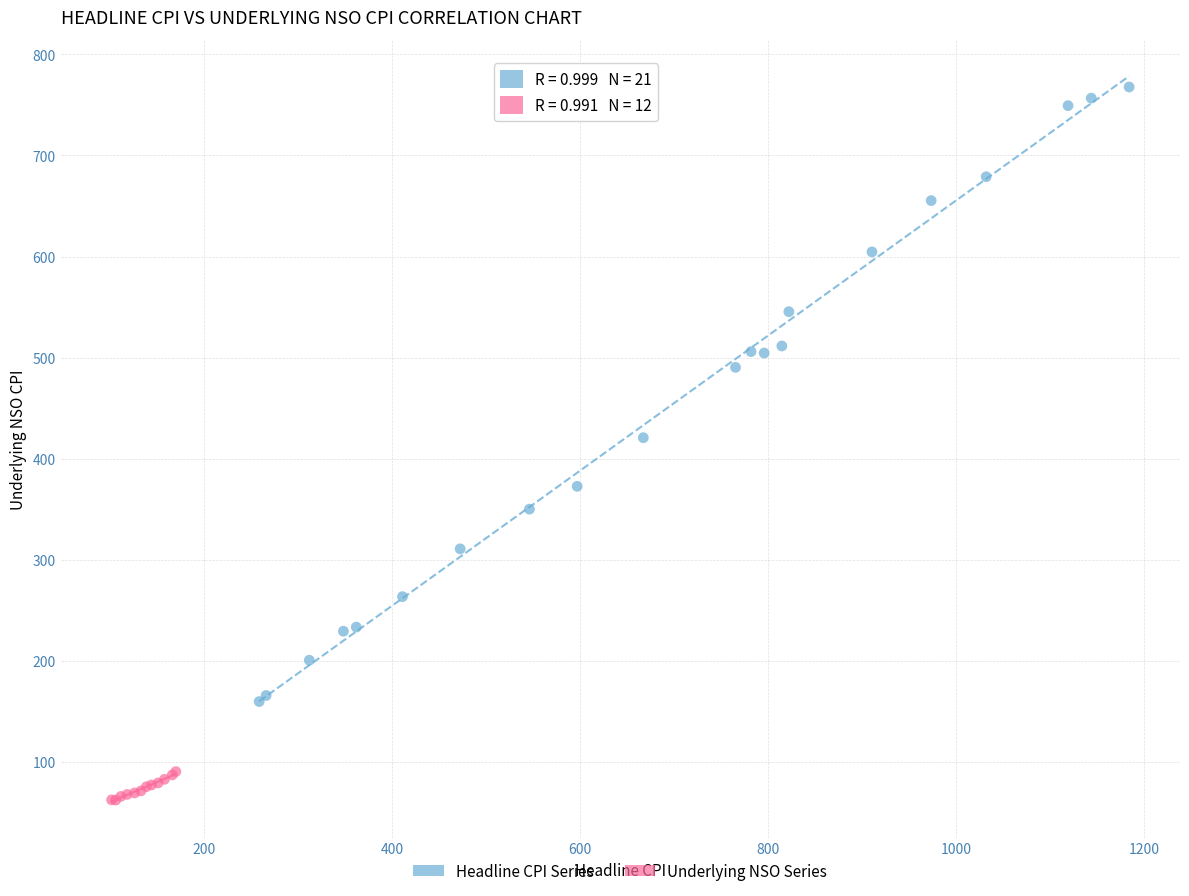

Which series has the largest Y range (max minus min)?

Headline CPI Series